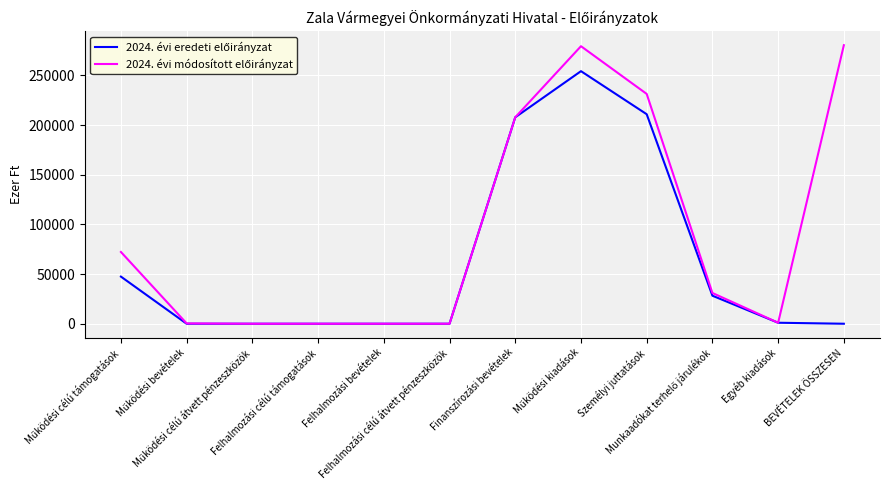

What is the maximum value shown in the chart?

280361